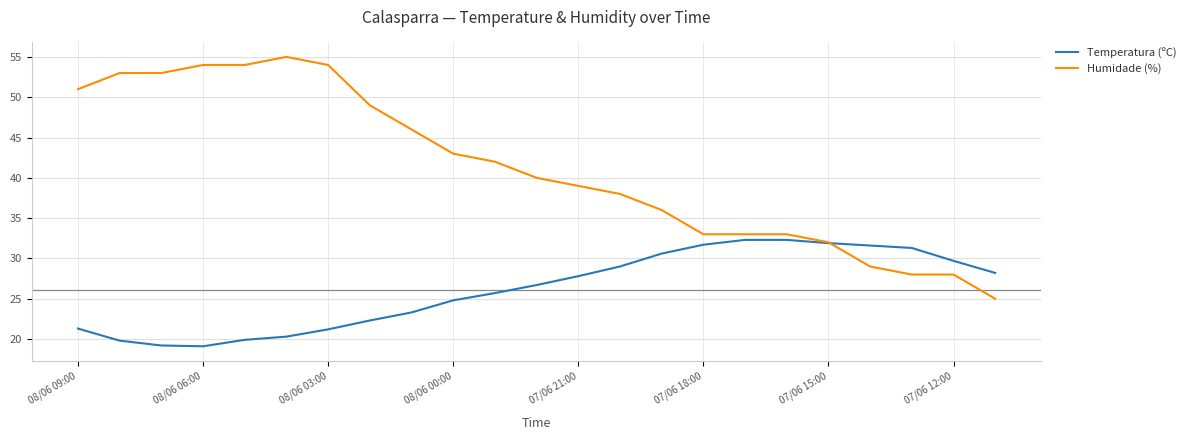

How many times do Humidade (%) and Temperatura (ºC) cross each other?

1